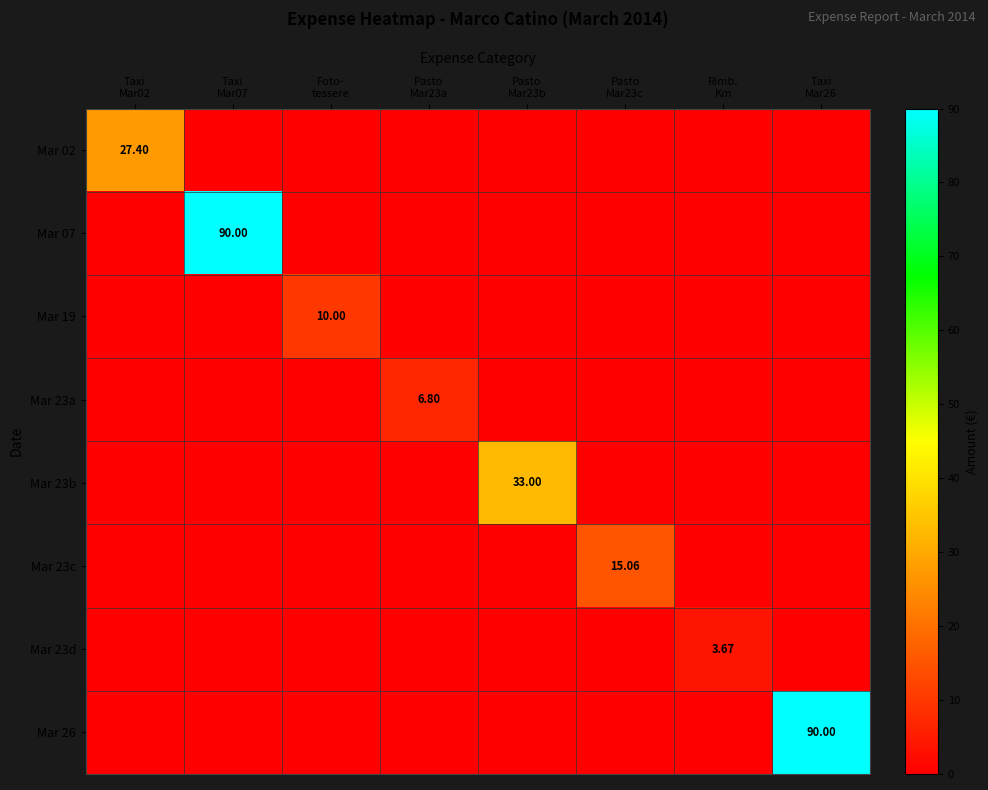

At which category is the sum across all series the highest?

Taxi
Mar07